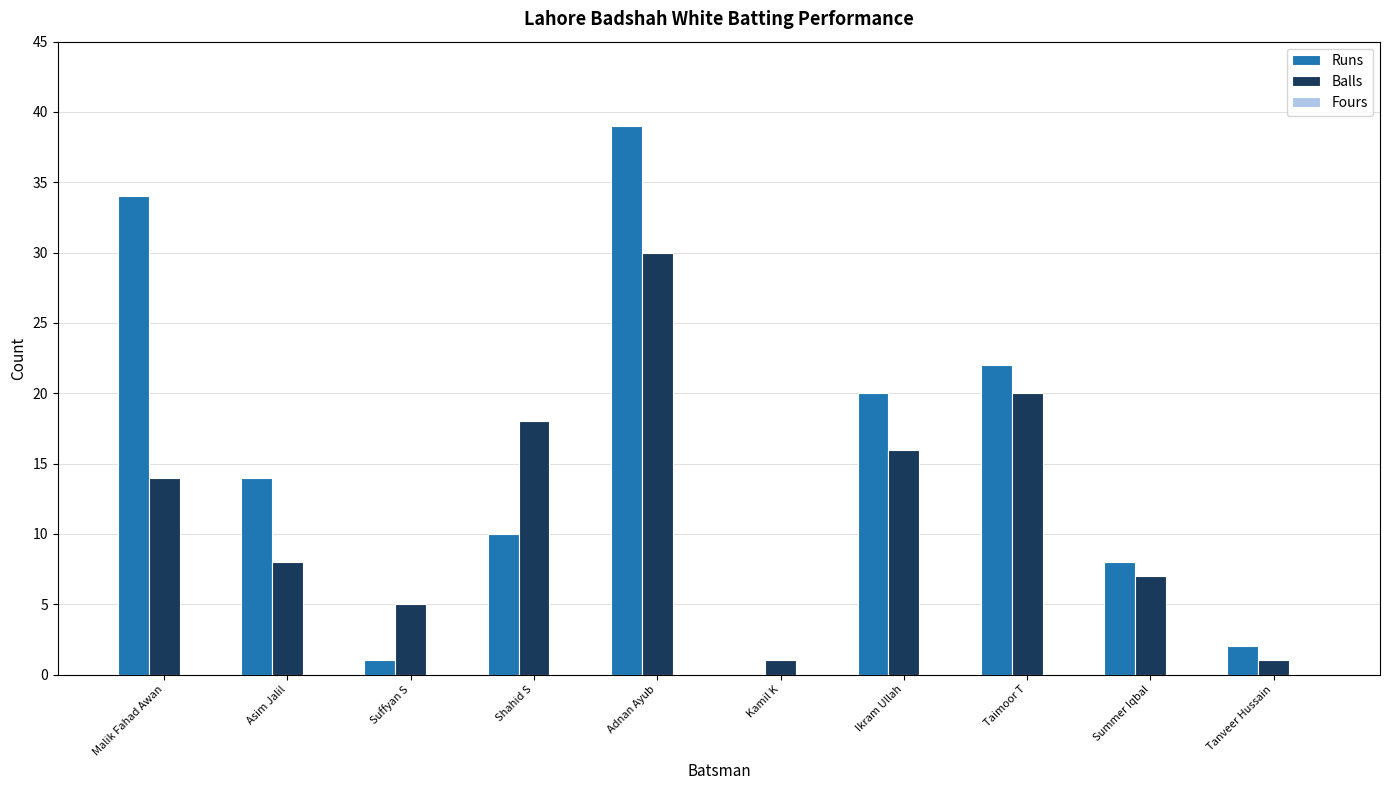

What is the approximate value of Runs at Ikram Ullah?

20